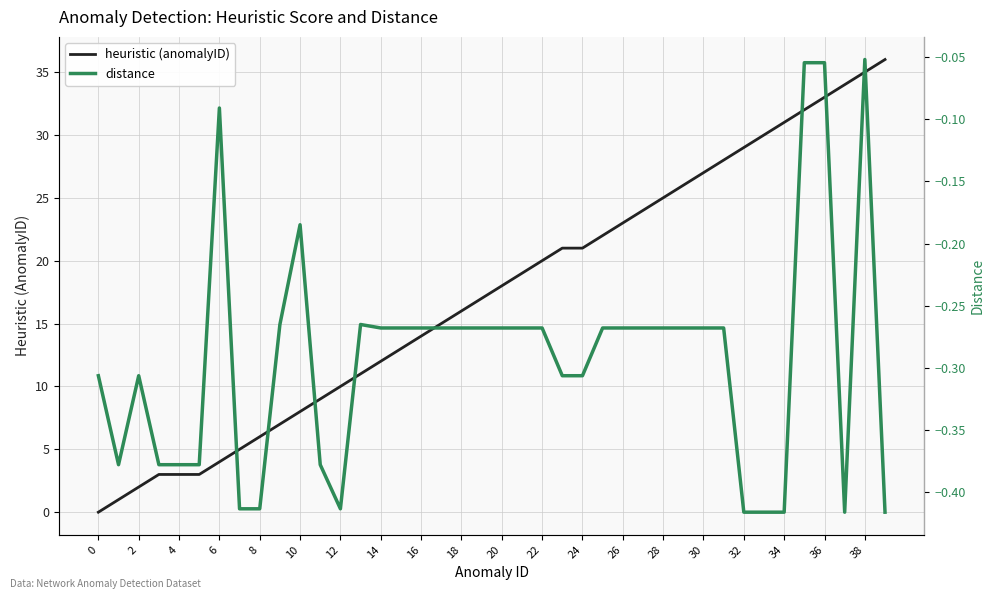

What is the highest value of the heuristic (anomalyID) series?

36